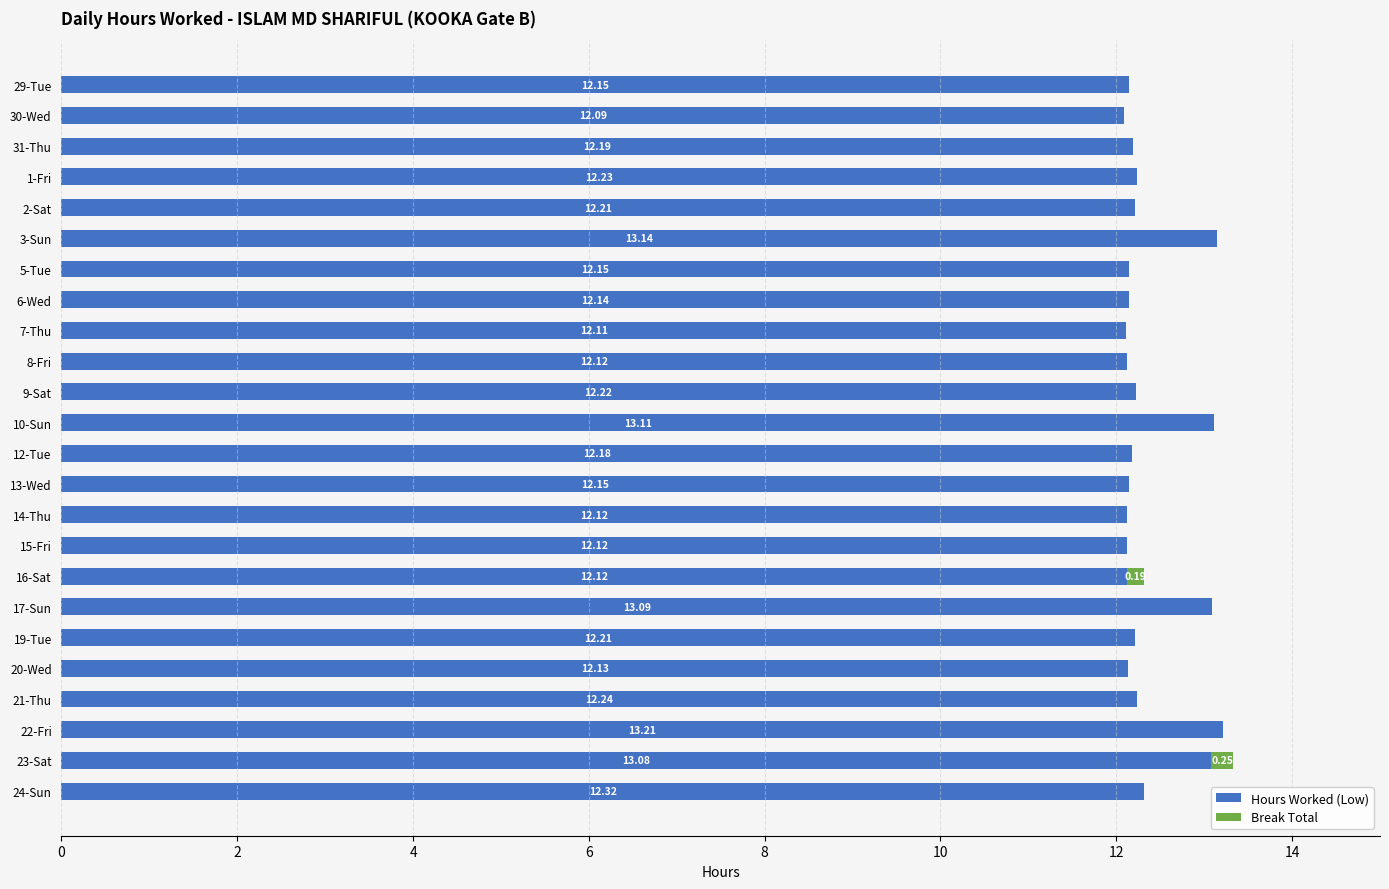

What is the sum of all Hours Worked (Low) values?

296.8